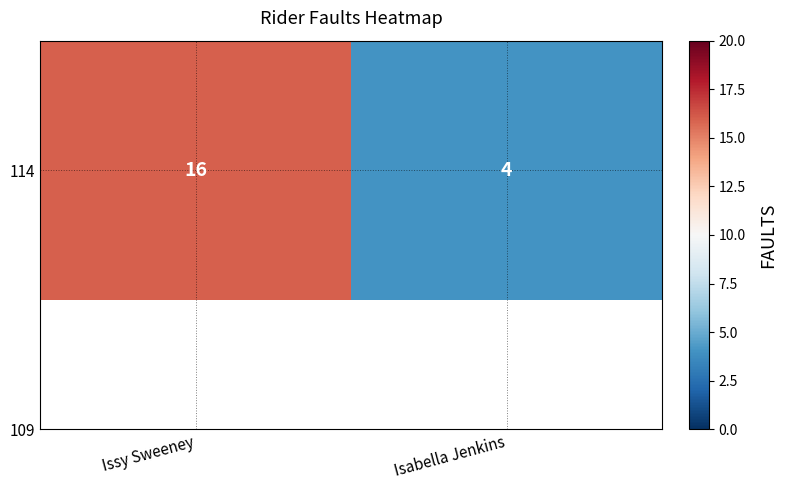

The chart shows a value of 16 at Issy Sweeney. True or false?

True